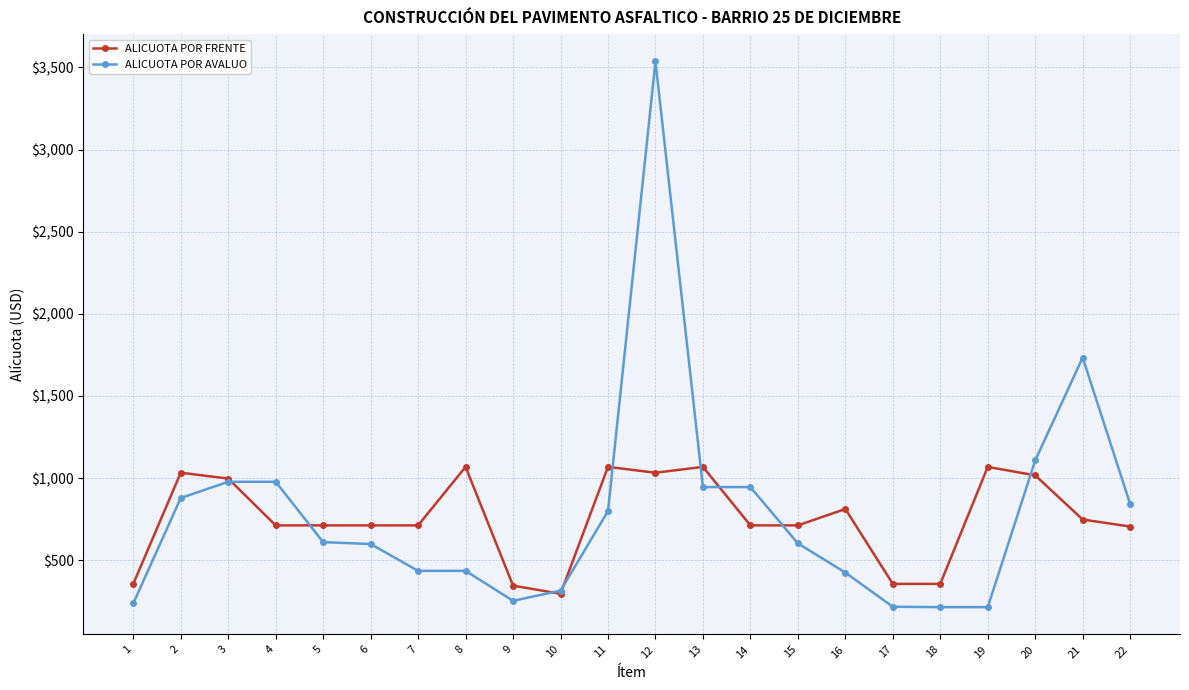

Which series has the widest spread of values?

ALICUOTA POR AVALUO